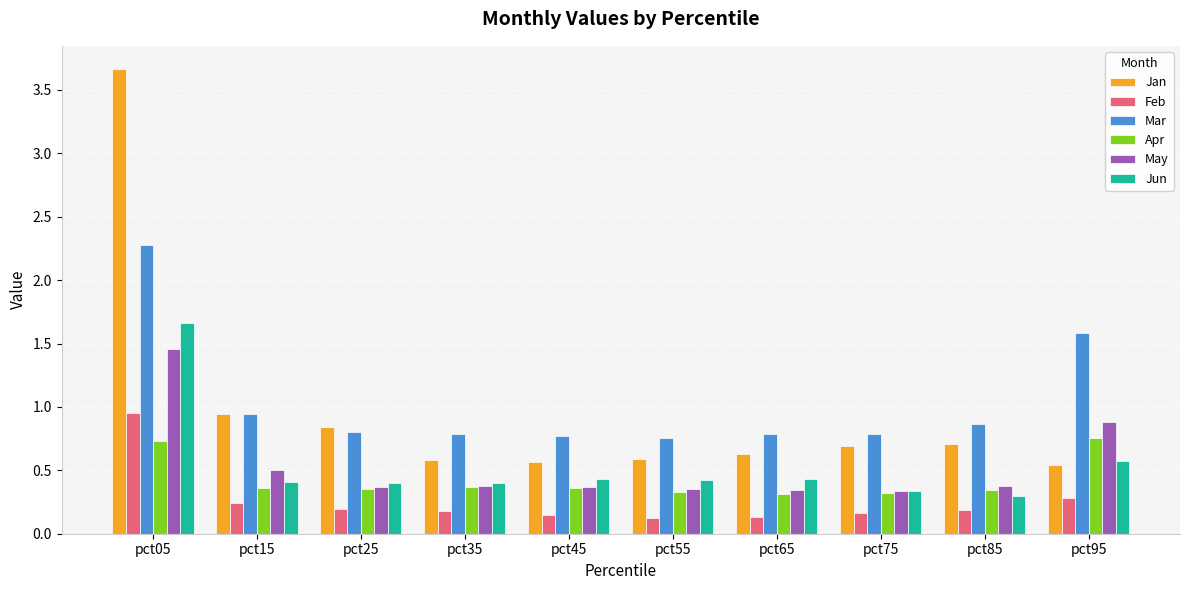

What are all the series names shown in the legend?

Jan, Feb, Mar, Apr, May, Jun